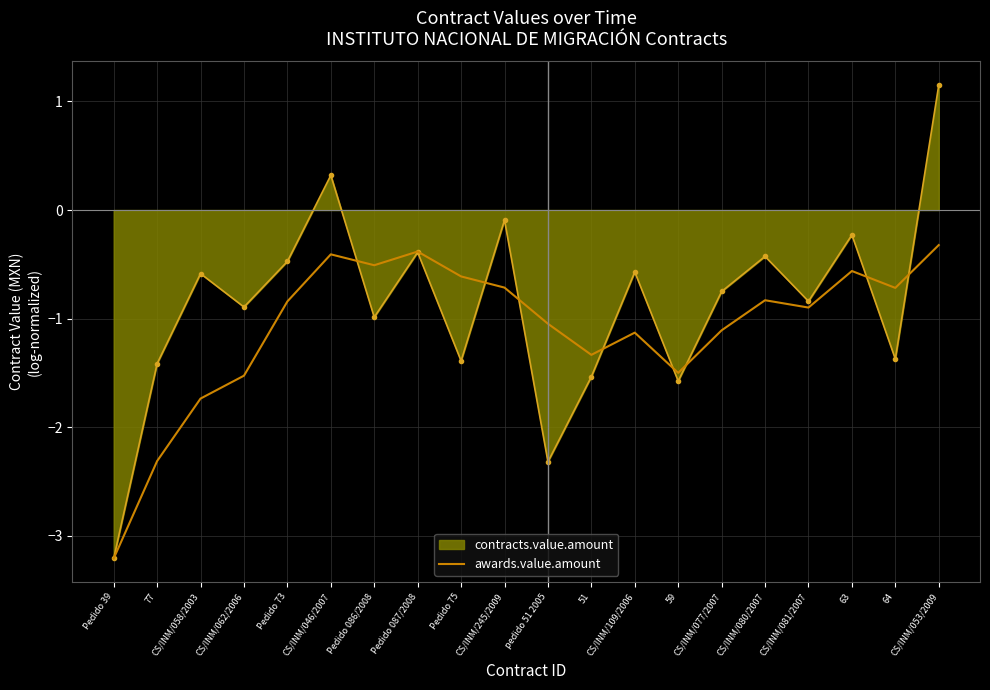

Rank the series by their average value, from highest to lowest.

contracts.value.amount, awards.value.amount